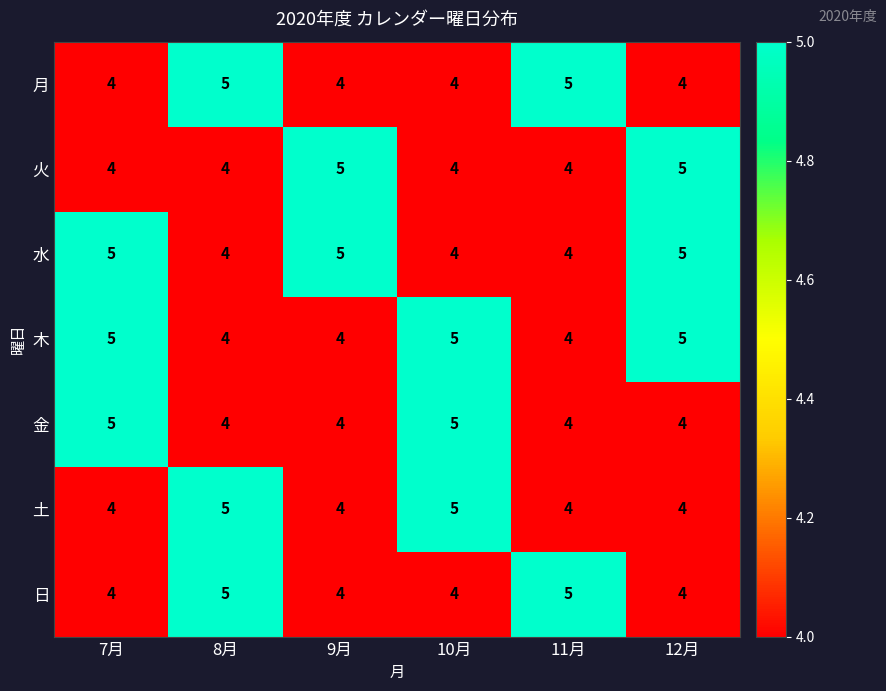

What is the average value of the 火 series?

4